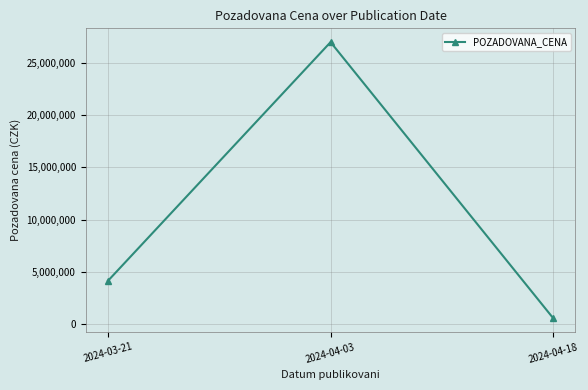

List the labels in order of value, smallest first.

2024-04-18, 2024-03-21, 2024-04-03